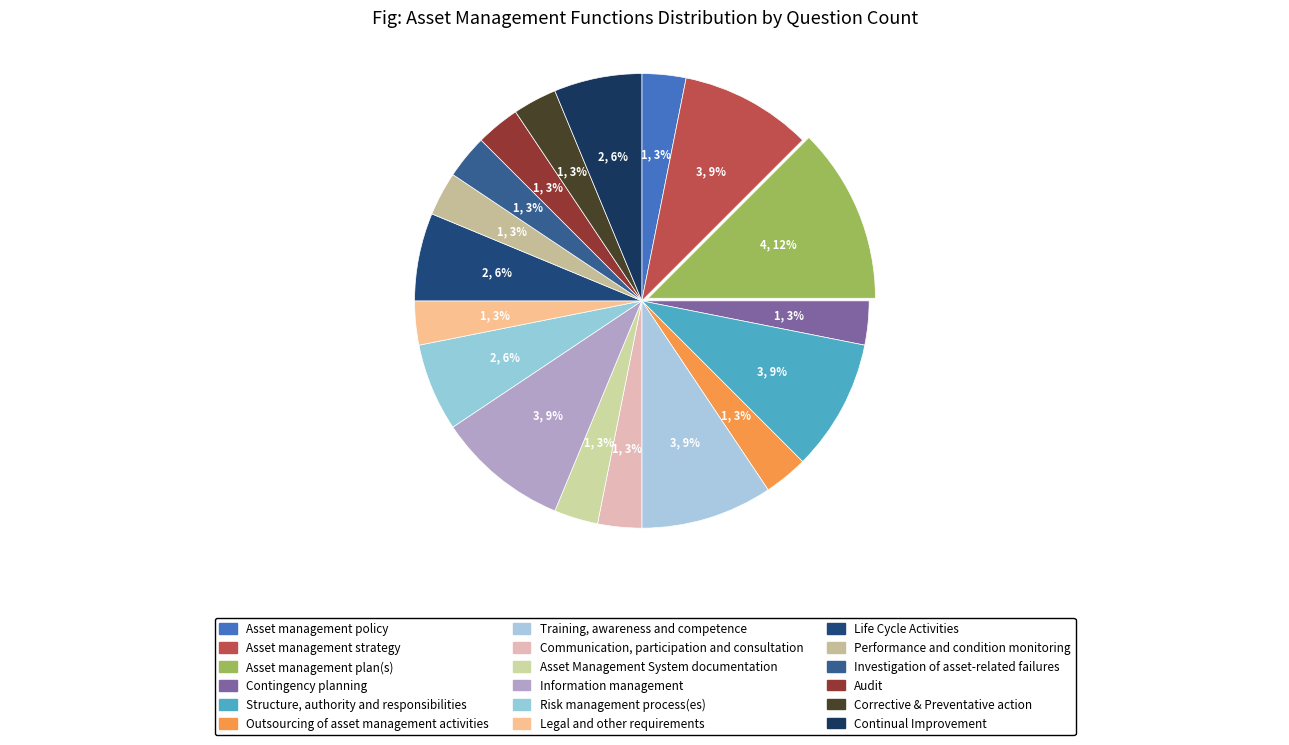

Rank the categories by value from lowest to highest.

Asset management policy, Contingency planning, Outsourcing of asset management activities, Communication, participation and consultation, Asset Management System documentation, Legal and other requirements, Performance and condition monitoring, Investigation of asset-related failures, Audit, Corrective & Preventative action, Risk management process(es), Life Cycle Activities, Continual Improvement, Asset management strategy, Structure, authority and responsibilities, Training, awareness and competence, Information management, Asset management plan(s)